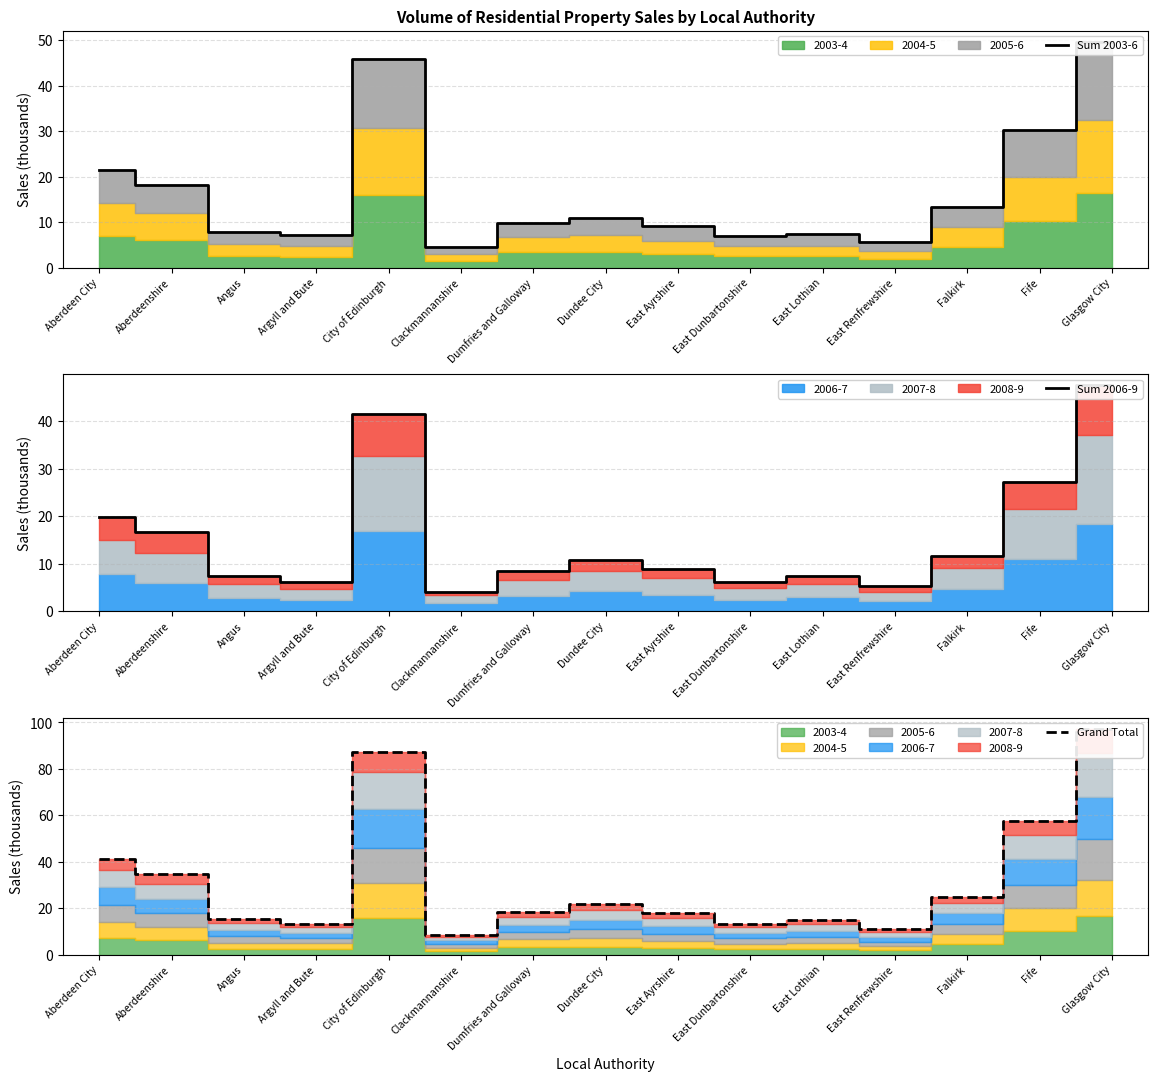

Reading left to right, list all the values displayed in this chart.

Sum 2003-6: Aberdeen City=21.5	Aberdeenshire=18.1	Angus=7.9	Argyll and Bute=7.2	City of Edinburgh=45.9	Clackmannanshire=4.4	Dumfries and Galloway=9.7	Dundee City=10.9	East Ayrshire=9.0	East Dunbartonshire=7.0	East Lothian=7.4	East Renfrewshire=5.6	Falkirk=13.4	Fife=30.2	Glasgow City=49.6
Sum 2006-9: Aberdeen City=19.8	Aberdeenshire=16.6	Angus=7.4	Argyll and Bute=6.0	City of Edinburgh=41.5	Clackmannanshire=4.1	Dumfries and Galloway=8.5	Dundee City=10.8	East Ayrshire=8.8	East Dunbartonshire=6.1	East Lothian=7.3	East Renfrewshire=5.4	Falkirk=11.6	Fife=27.3	Glasgow City=47.5
Grand Total: Aberdeen City=41.3	Aberdeenshire=34.7	Angus=15.3	Argyll and Bute=13.2	City of Edinburgh=87.4	Clackmannanshire=8.5	Dumfries and Galloway=18.2	Dundee City=21.7	East Ayrshire=17.8	East Dunbartonshire=13.2	East Lothian=14.7	East Renfrewshire=10.9	Falkirk=24.9	Fife=57.5	Glasgow City=97.2